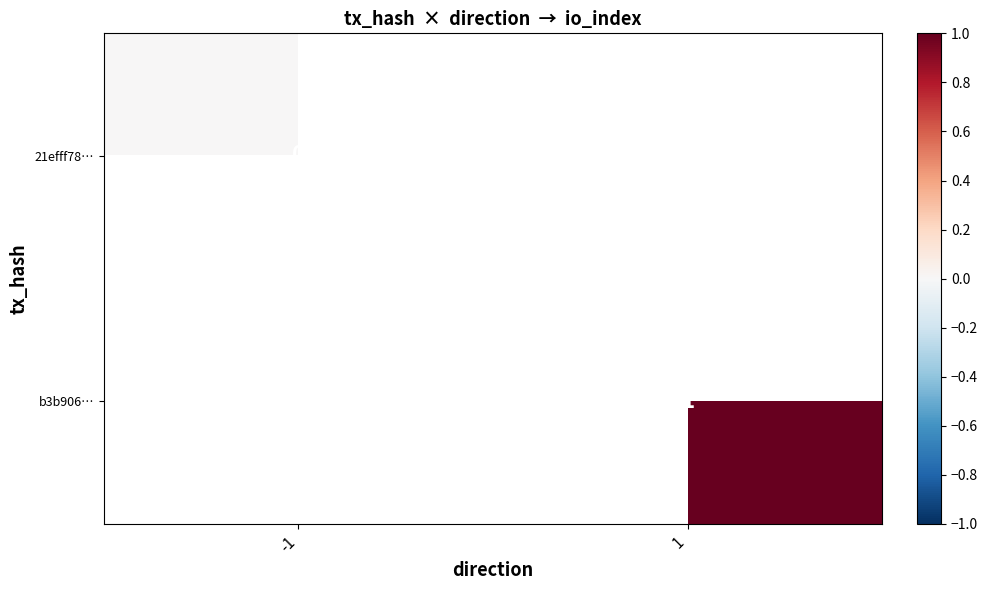

Between -1 and 1, which is larger?

1